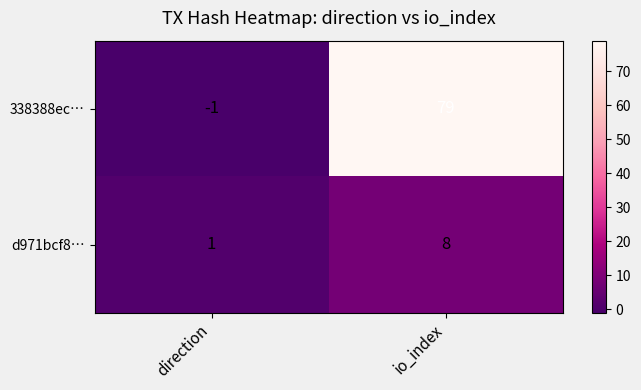

Is the value of d971bcf8… at direction greater than the value of 338388ec… at io_index?

No